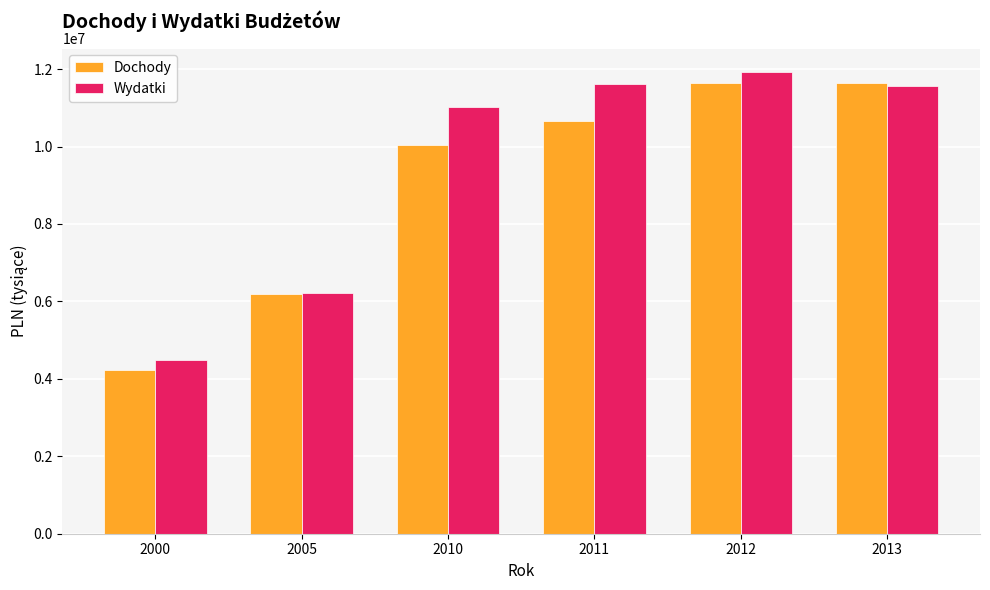

Where is Wydatki nearest to the value 8208731?

2005